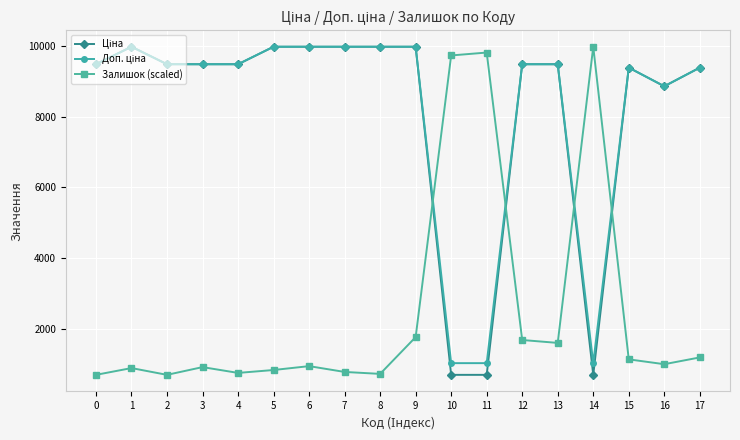

What is the lowest value of the Залишок (scaled) series?

693.7